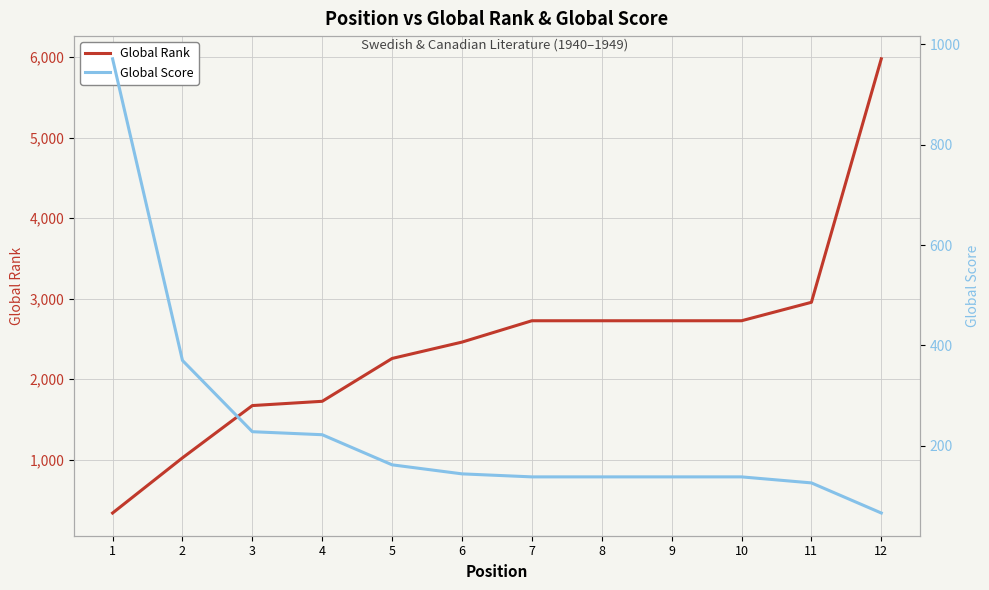

List the series in order of their peak value, highest first.

Global Rank, Global Score